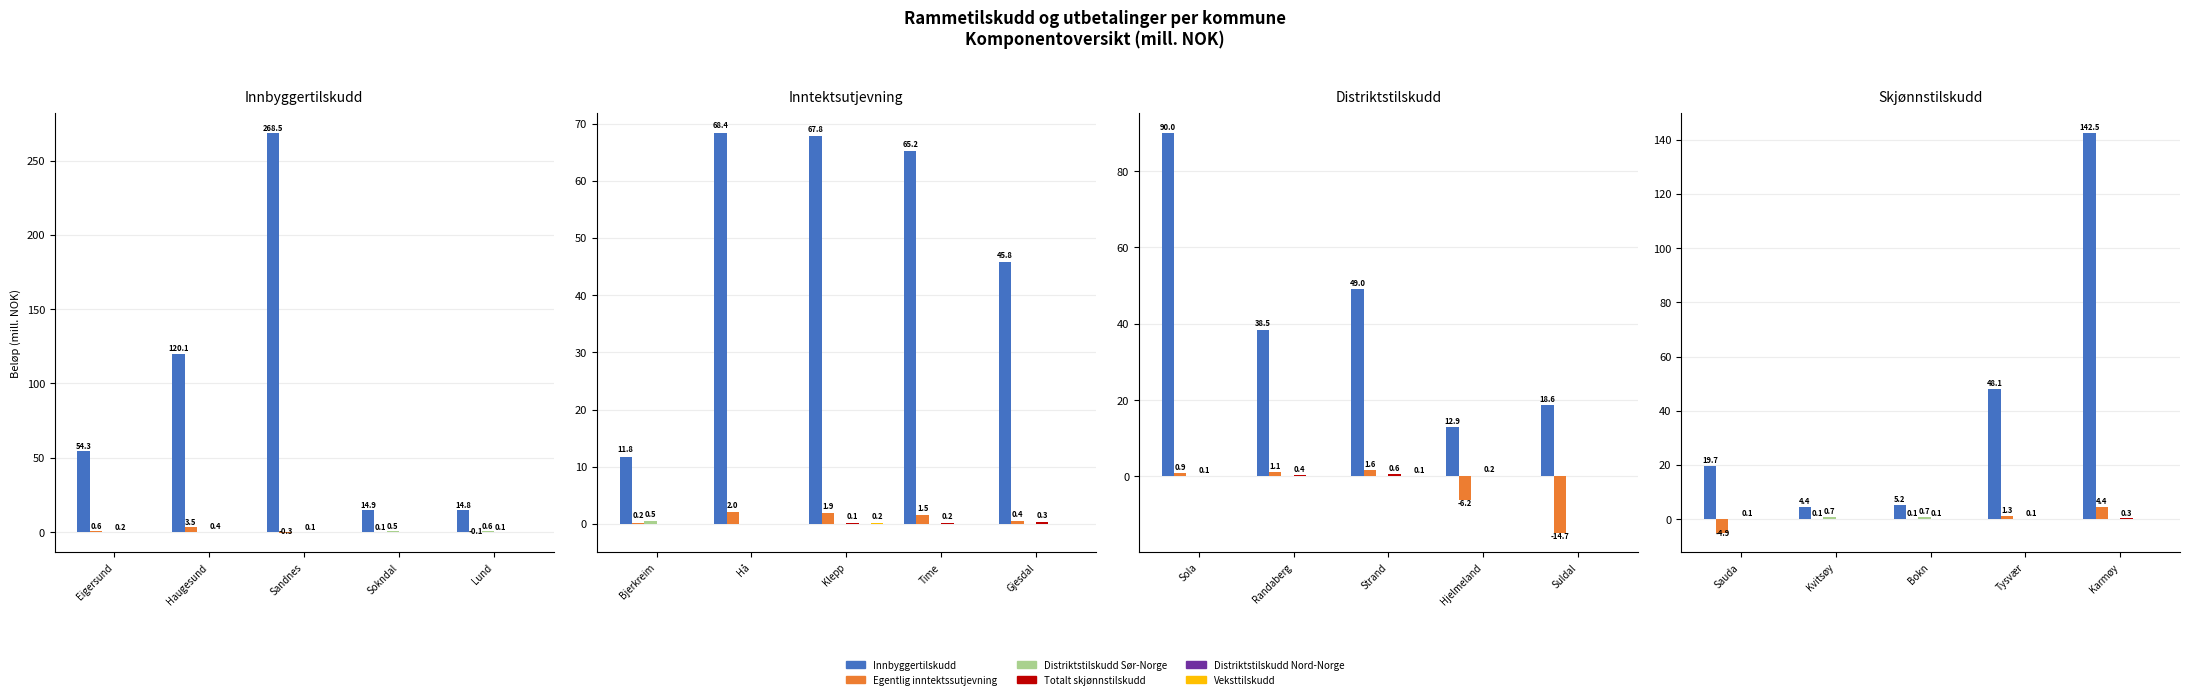

What position from the left is Bokn?

3